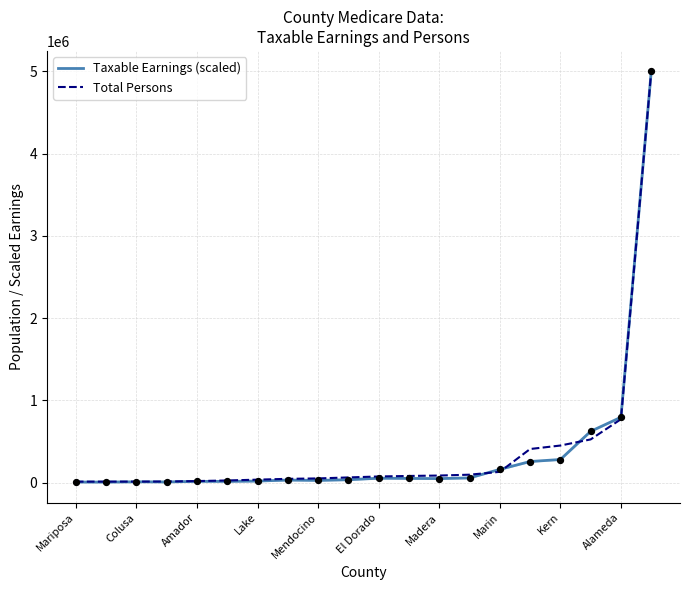

Which series has the largest total across all categories?

Total Persons